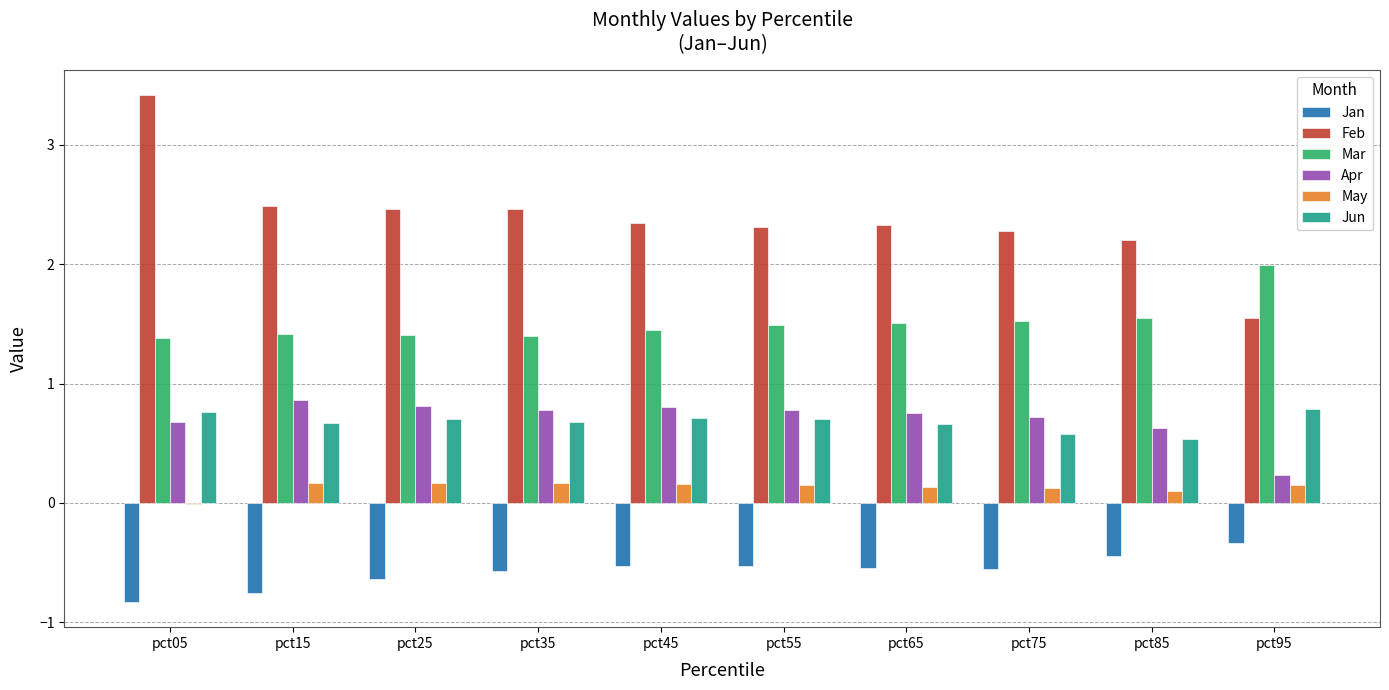

What is the average value of the Jan series?

-0.6